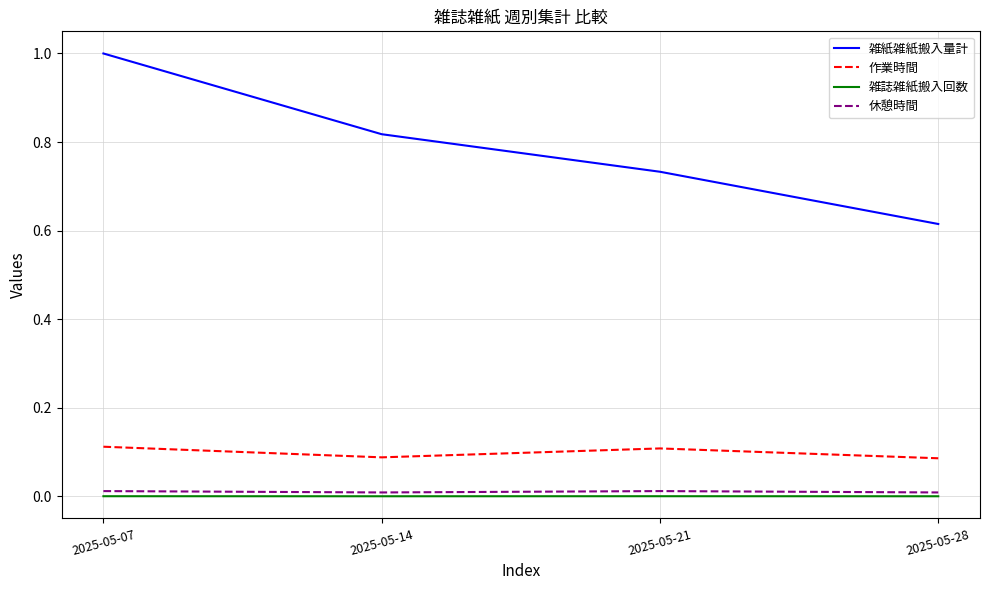

Which series has the largest total across all categories?

雑紙雑紙搬入量計